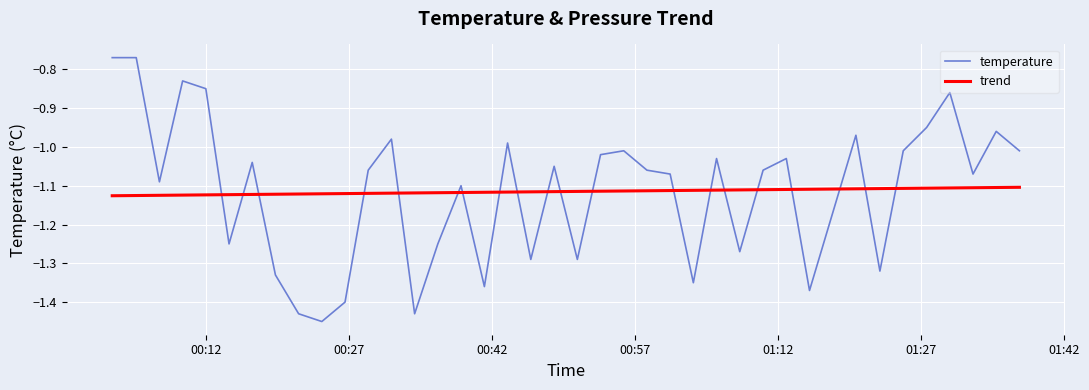

True or false: trend and temperature cross at least once.

True